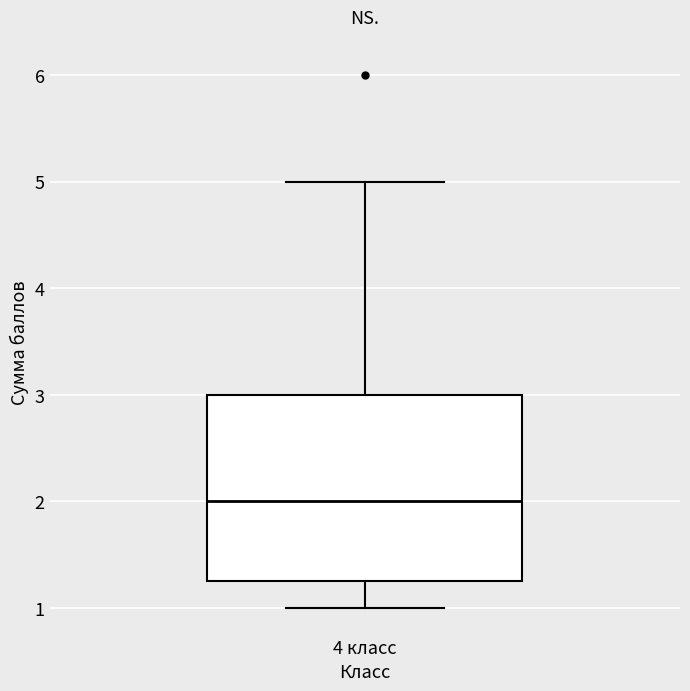

Where does the upper whisker of the box for 4 класс end on the y-axis? The values are not printed on the chart, so give them approximately, as read against the axis.

5.0